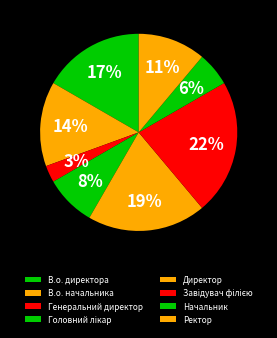

Is it true that В.о. директора is 9% of the pie?

False